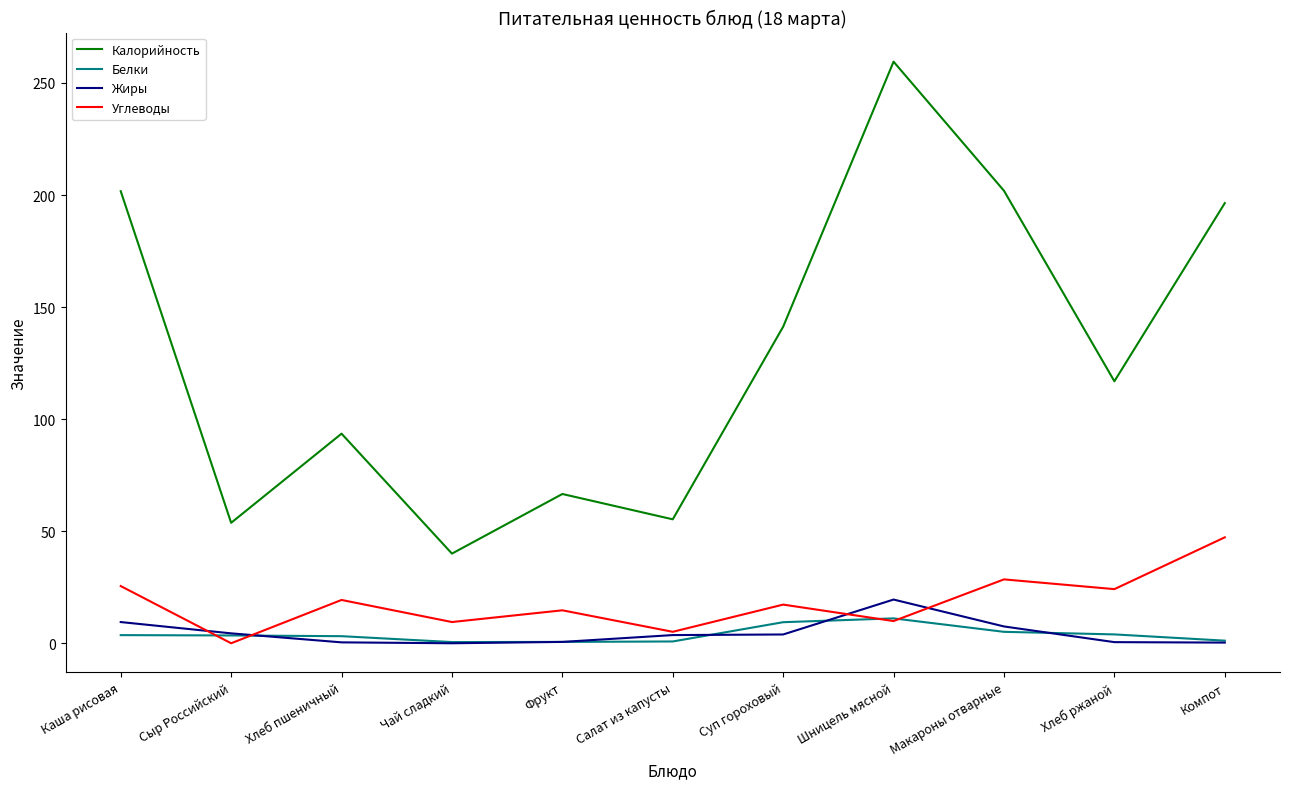

What is the sum of all Белки values?

42.9